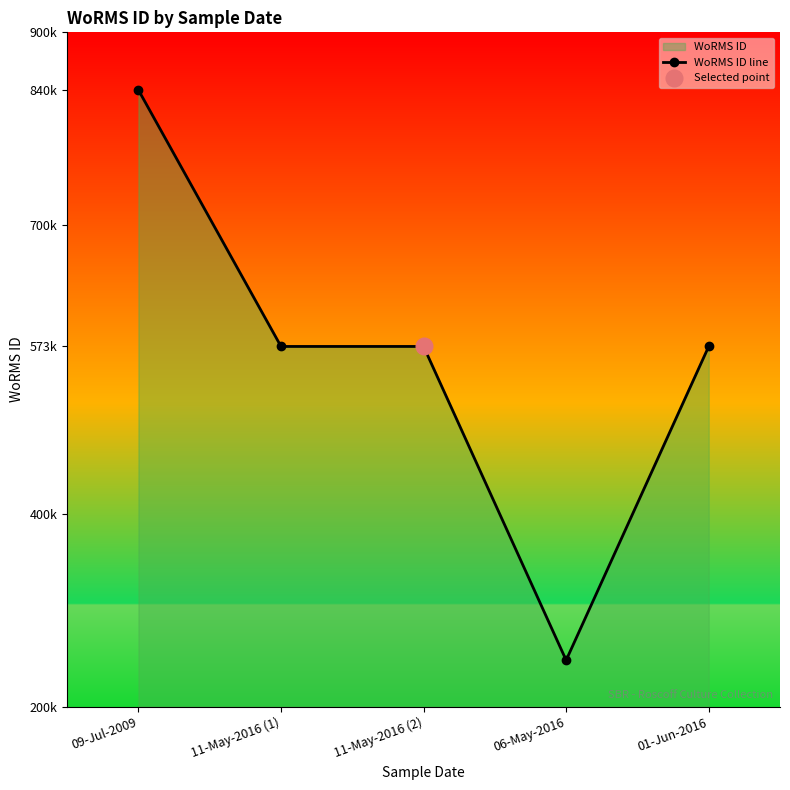

Reading left to right, transcribe all the data shown in this chart.

840109	573884	573884	248124	573884